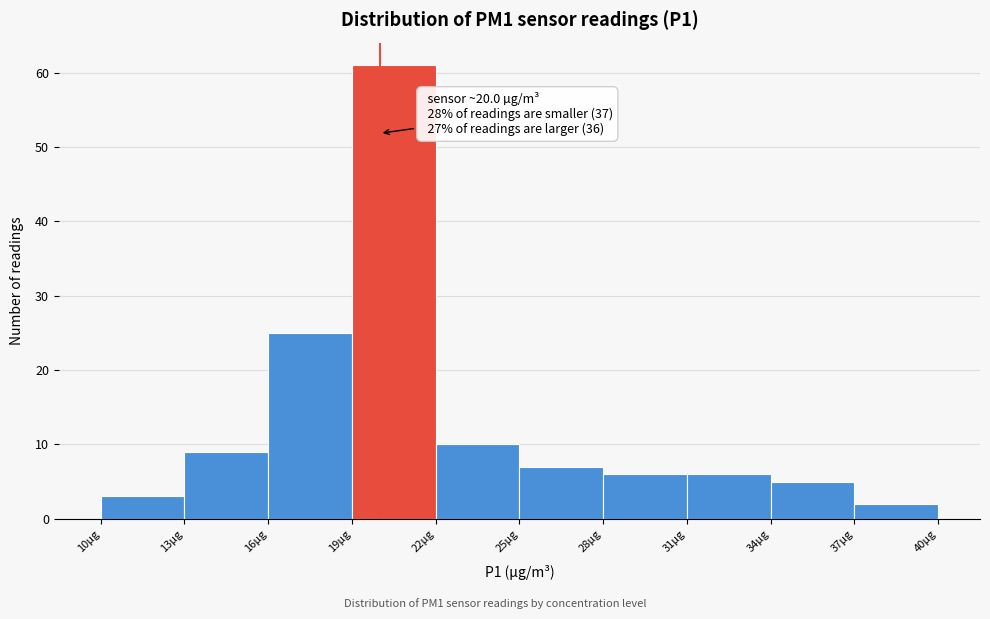

Which range on the x-axis has the tallest bar?

19 to 22